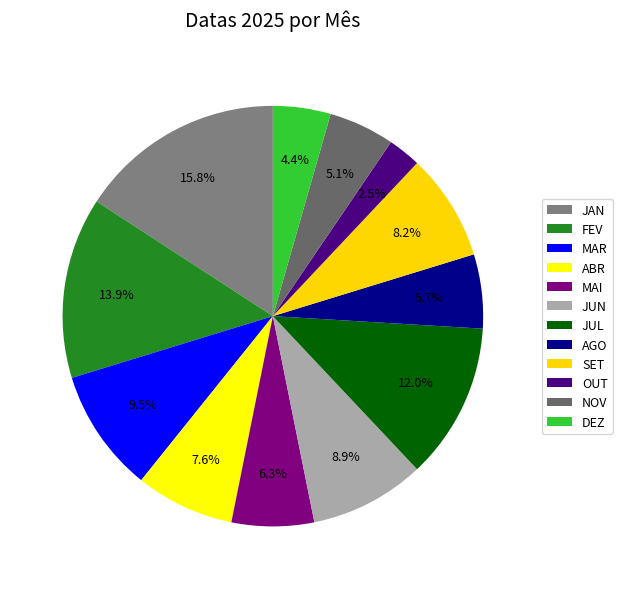

Which category has the biggest portion of the pie?

JAN